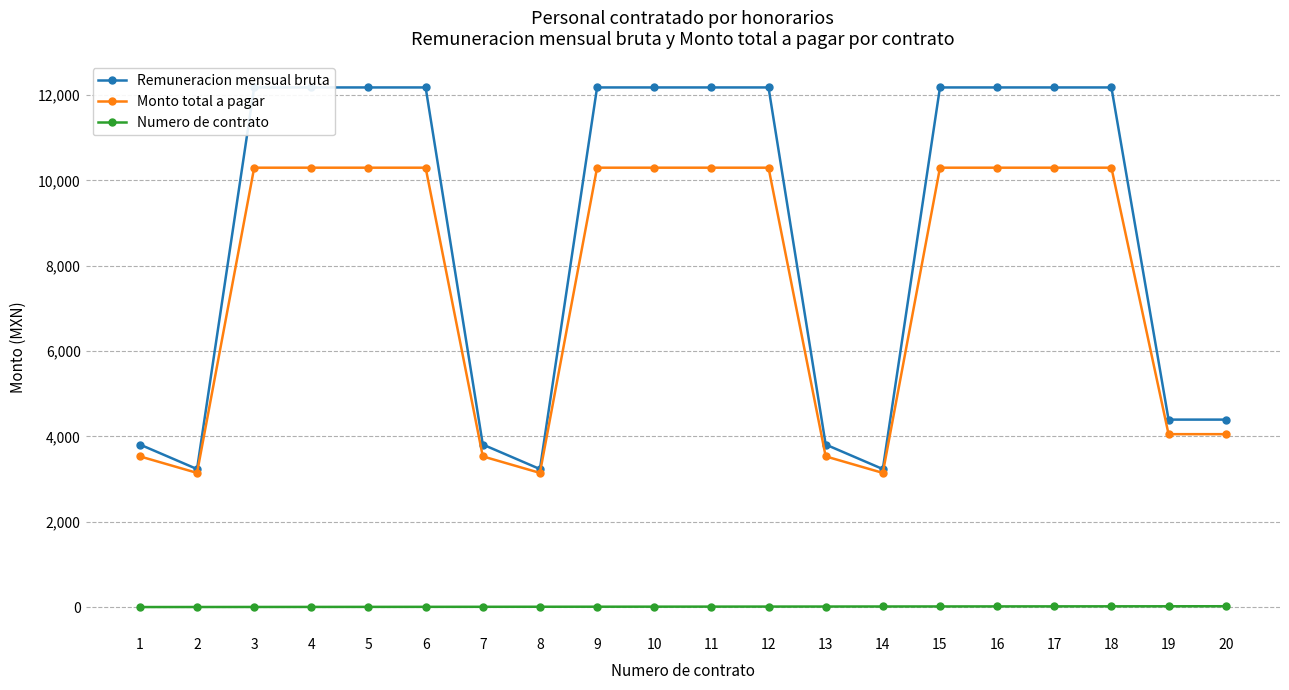

What is the difference between the Remuneracion mensual bruta values at 1 and 4?

8368.1